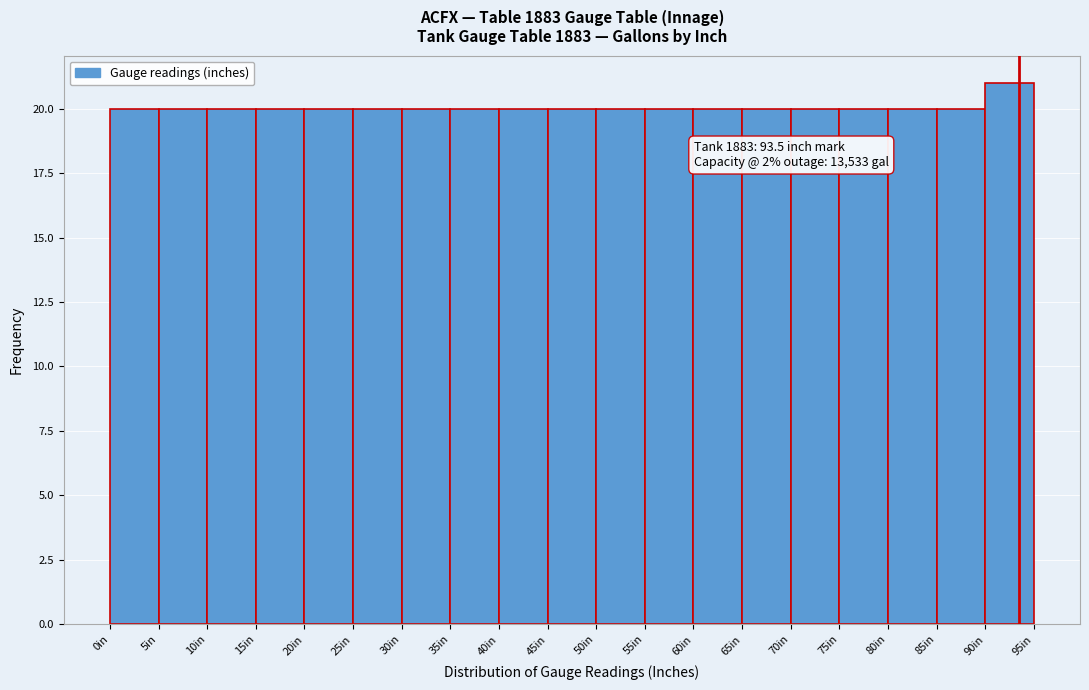

Over which range of the x-axis is the bar tallest?

90 to 95